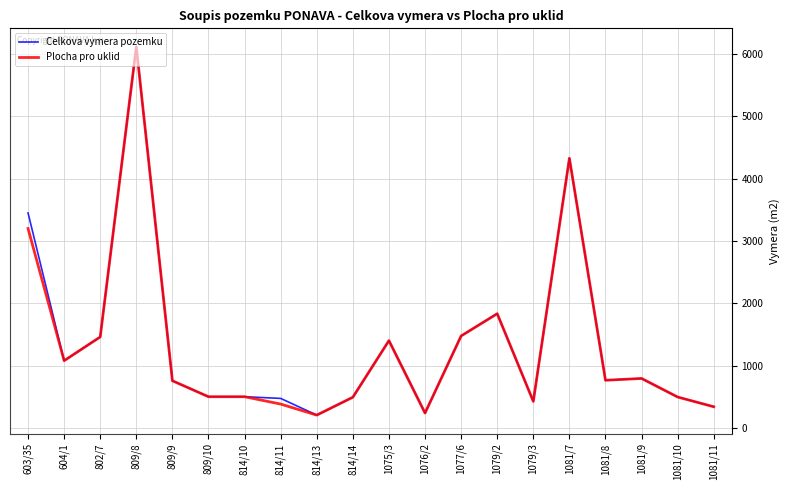

What is the maximum value for Celkova vymera pozemku?

6115